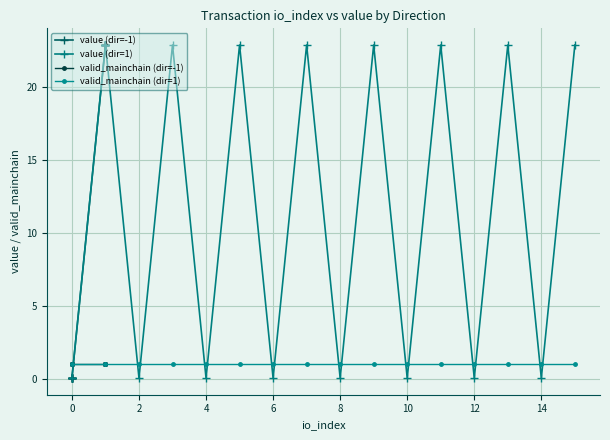

True or false: valid_mainchain (dir=1) has more than 0 points higher than both neighbors.

False